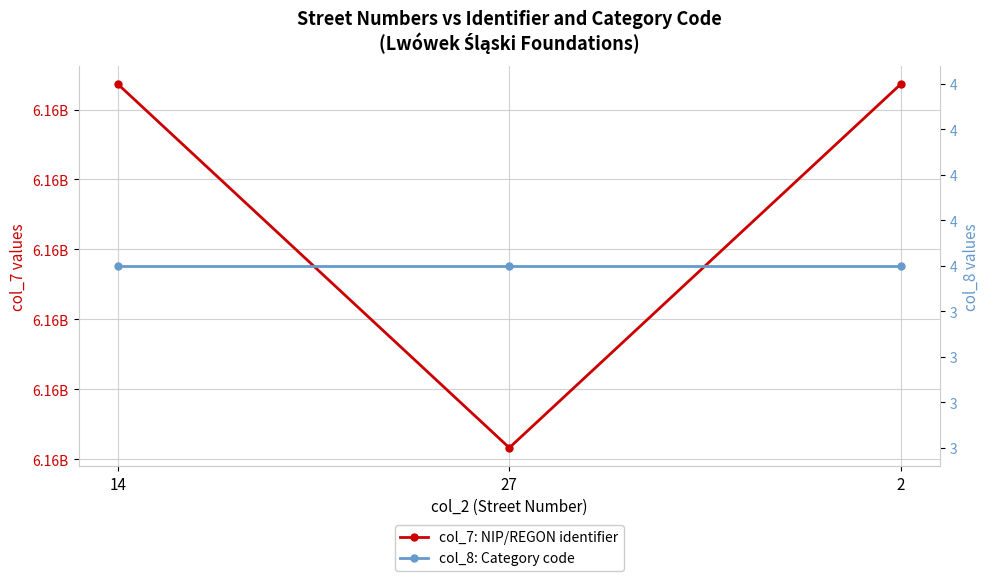

How many series are shown in this chart?

2